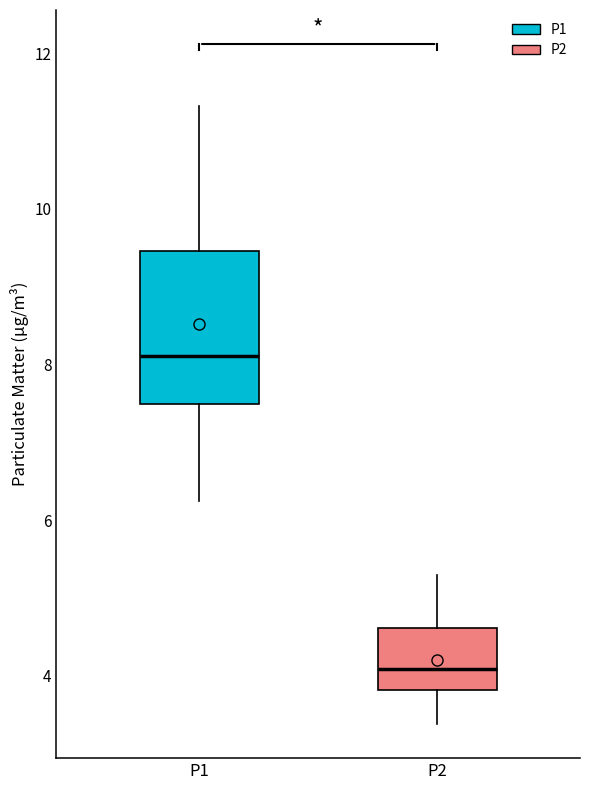

Reading left to right, read every box against the y-axis: the position of its median line, the range the box covers, and the ends of its whiskers. The values are not printed on the chart, so give them approximately, as read against the axis.

P1: median 8.2, box 7.6 to 9.4, whiskers 6.2 to 11.4
P2: median 4.0, box 3.8 to 4.6, whiskers 3.4 to 5.4